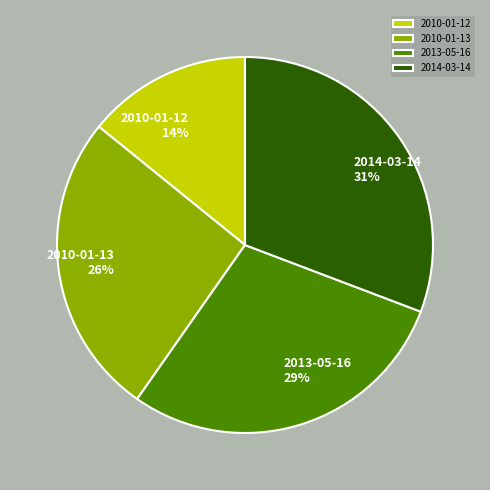

To the nearest percent, what is the difference between the 2010-01-13 and 2010-01-12 slice percentages?

12%